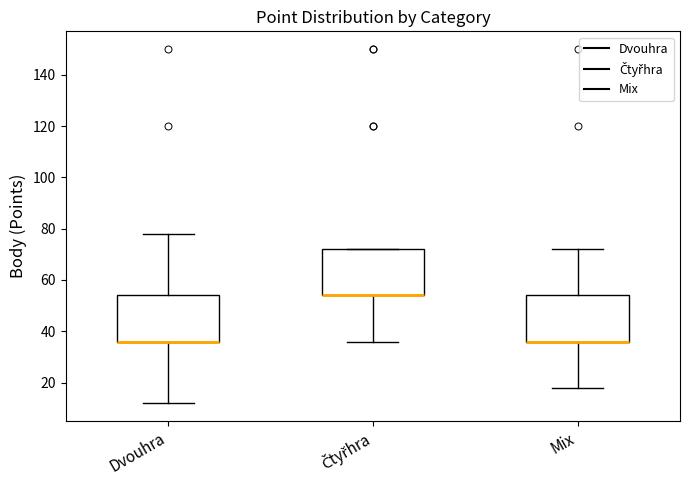

Where does the upper whisker of the box for Dvouhra end on the y-axis? The values are not printed on the chart, so give them approximately, as read against the axis.

78